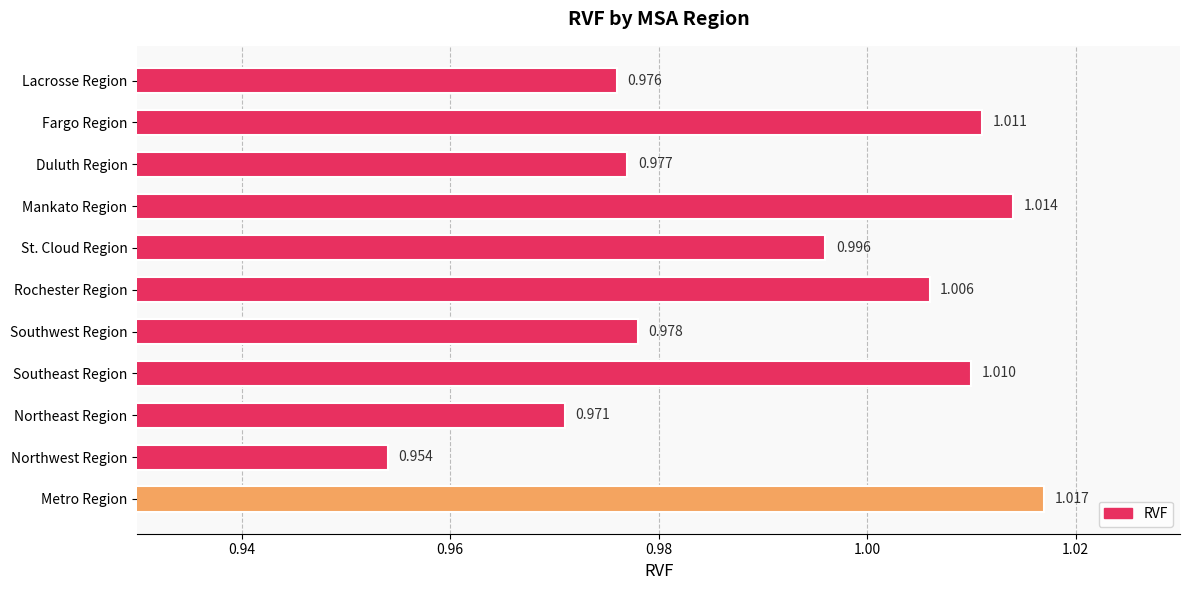

Which category has the highest value across all series?

Metro Region